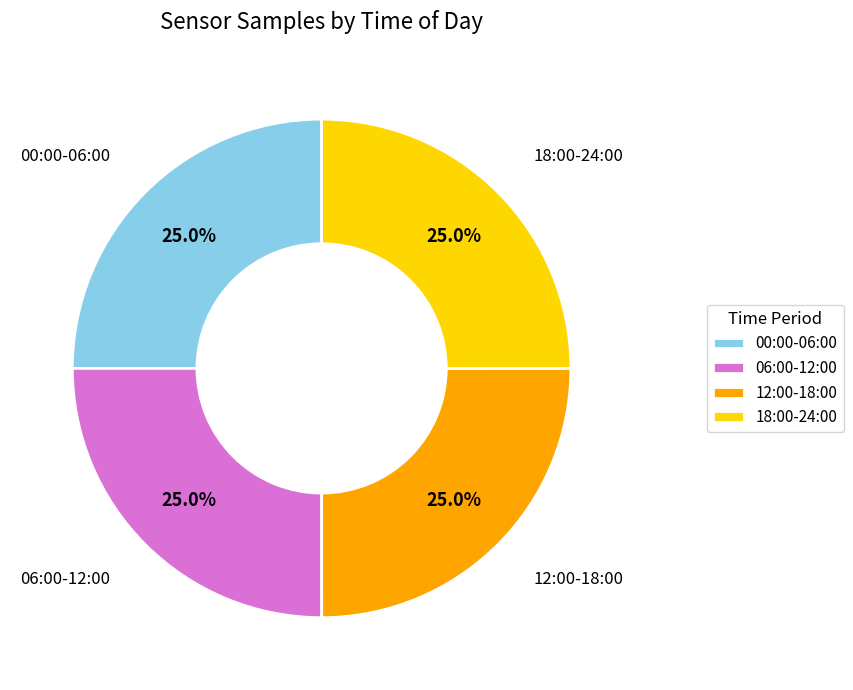

What portion of the pie excludes 18:00-24:00?

75.0%